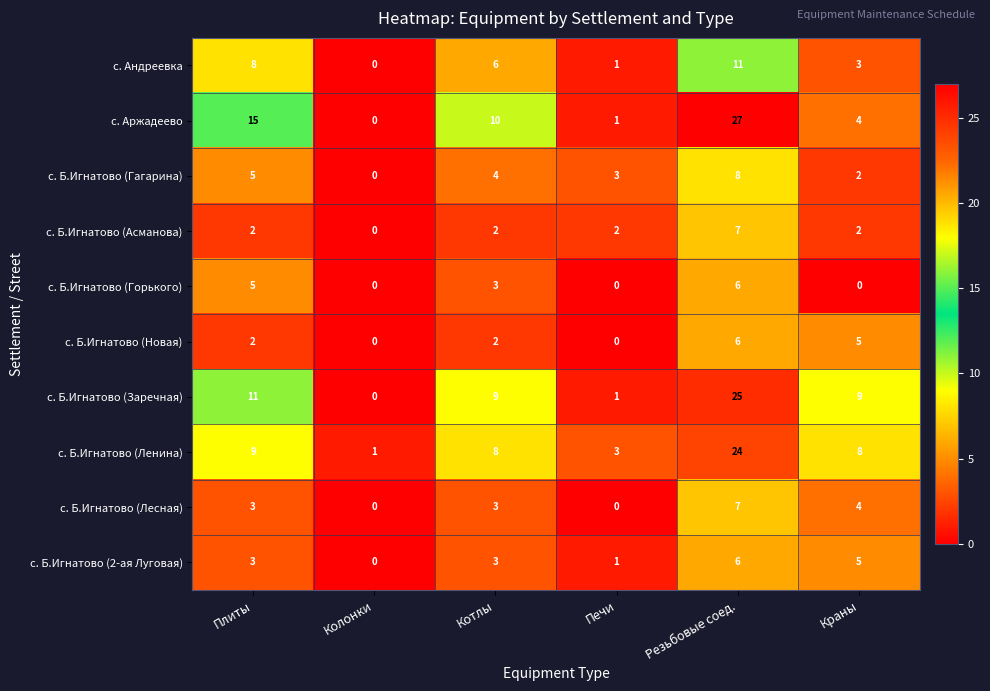

What is the difference between the highest and lowest values at Резьбовые соед.?

21